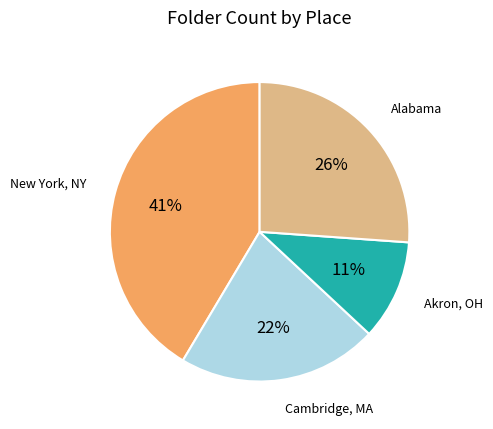

Is there any slice that represents more than half of the pie?

No